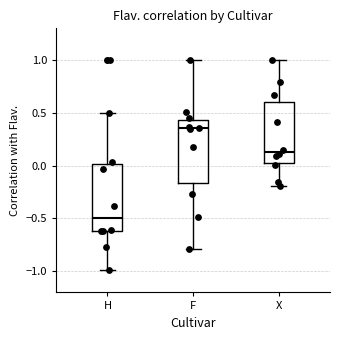

Where does the median line of the box for F sit on the y-axis? The values are not printed on the chart, so give them approximately, as read against the axis.

0.35